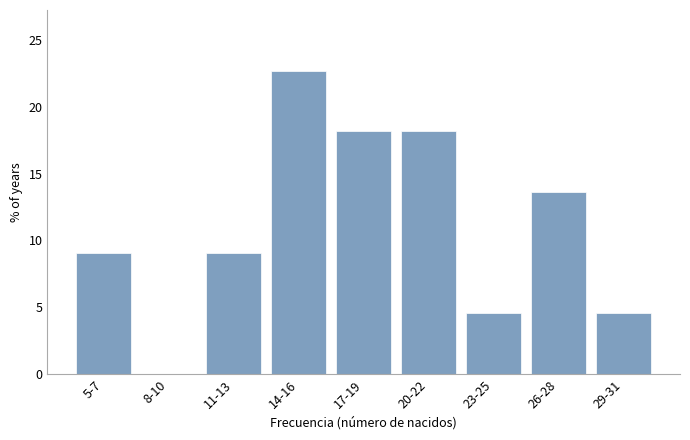

Reading left to right, transcribe all the data shown in this chart.

5-7=9.1	8-10=0.0	11-13=9.1	14-16=22.7	17-19=18.2	20-22=18.2	23-25=4.5	26-28=13.6	29-31=4.5